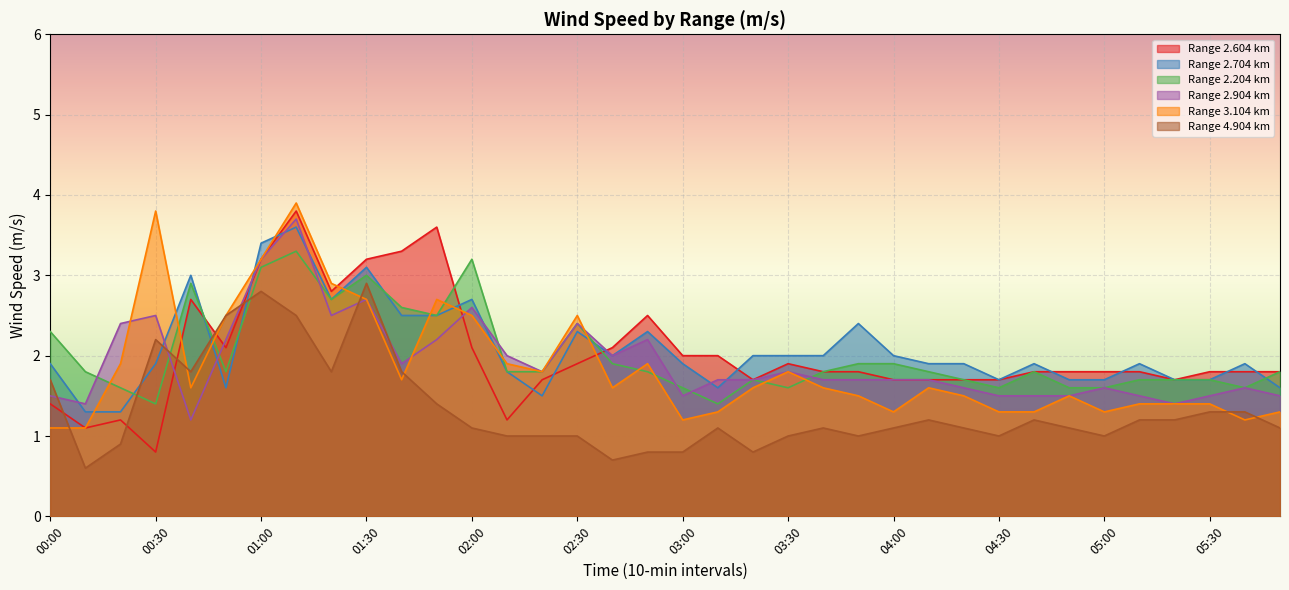

True or false: 2.204 has more than 1 interior local peaks.

True